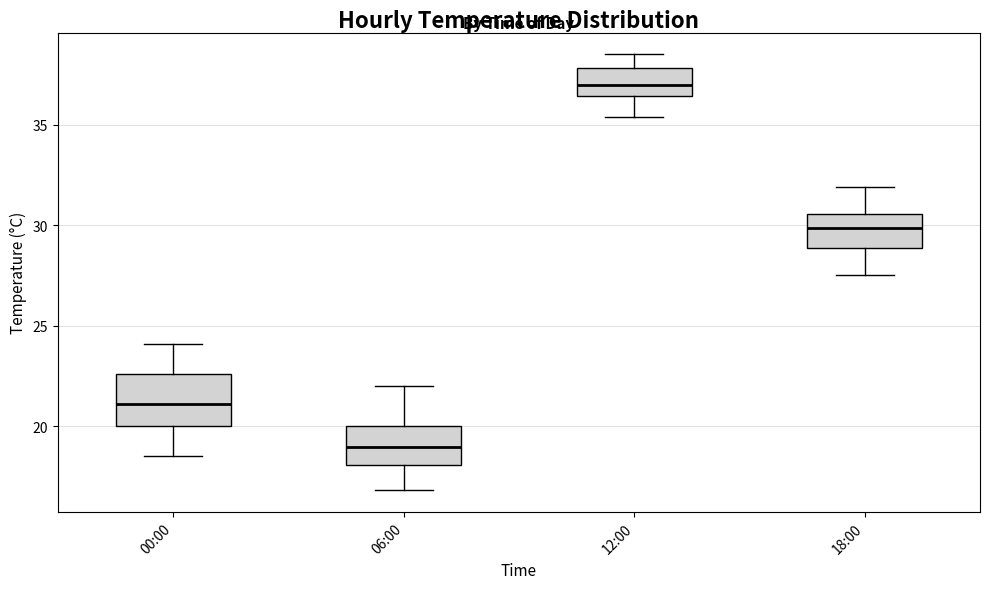

Which box is the tallest, from its lower edge to its upper edge?

00:00